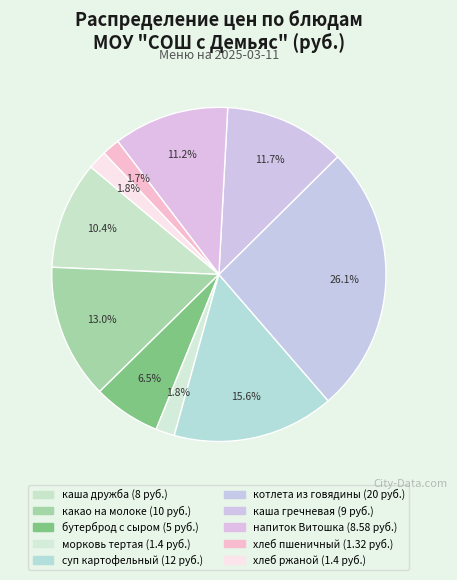

Between напиток Витошка and хлеб пшеничный, which is larger?

напиток Витошка